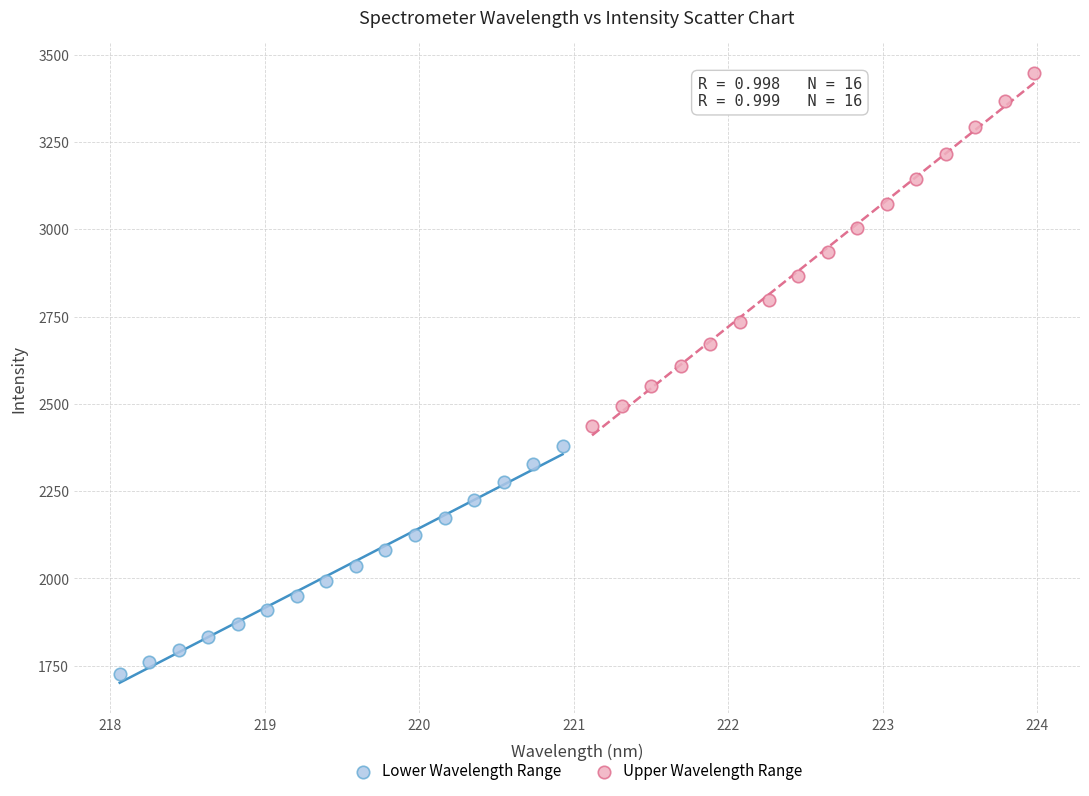

Which series has the widest spread of Y values?

Upper Wavelength Range